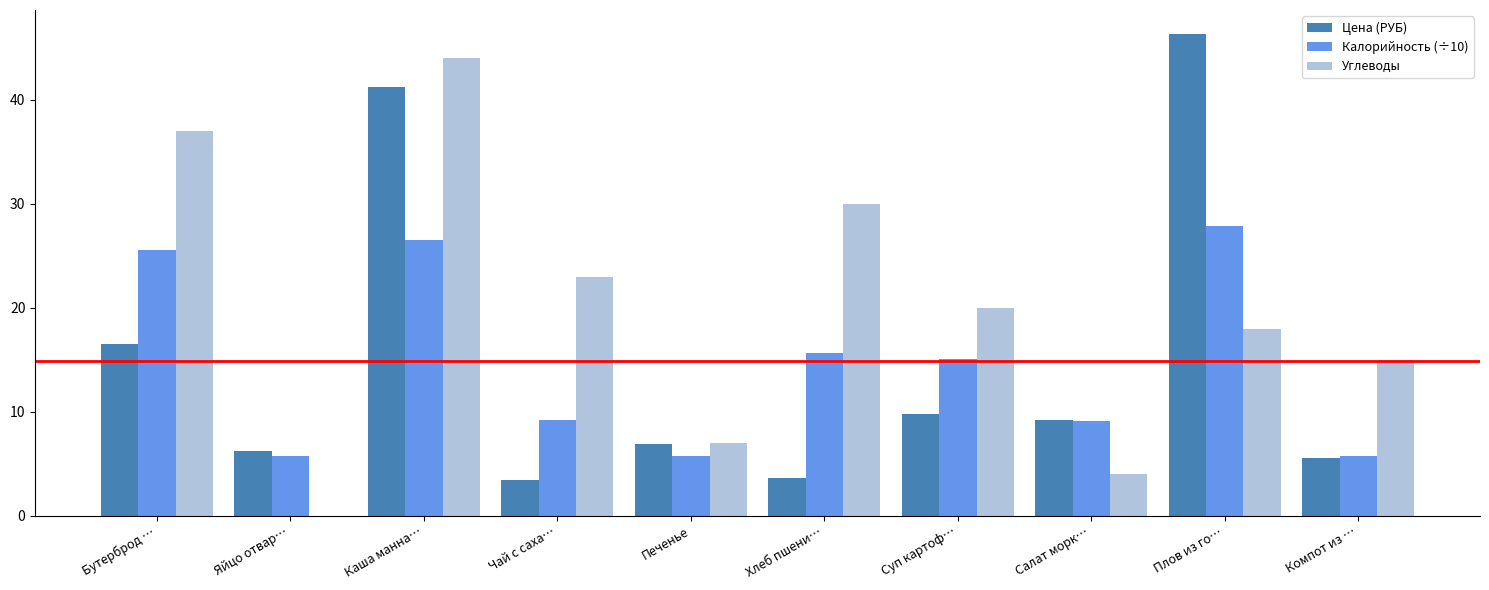

At which category is the sum across all series the highest?

Каша манна…